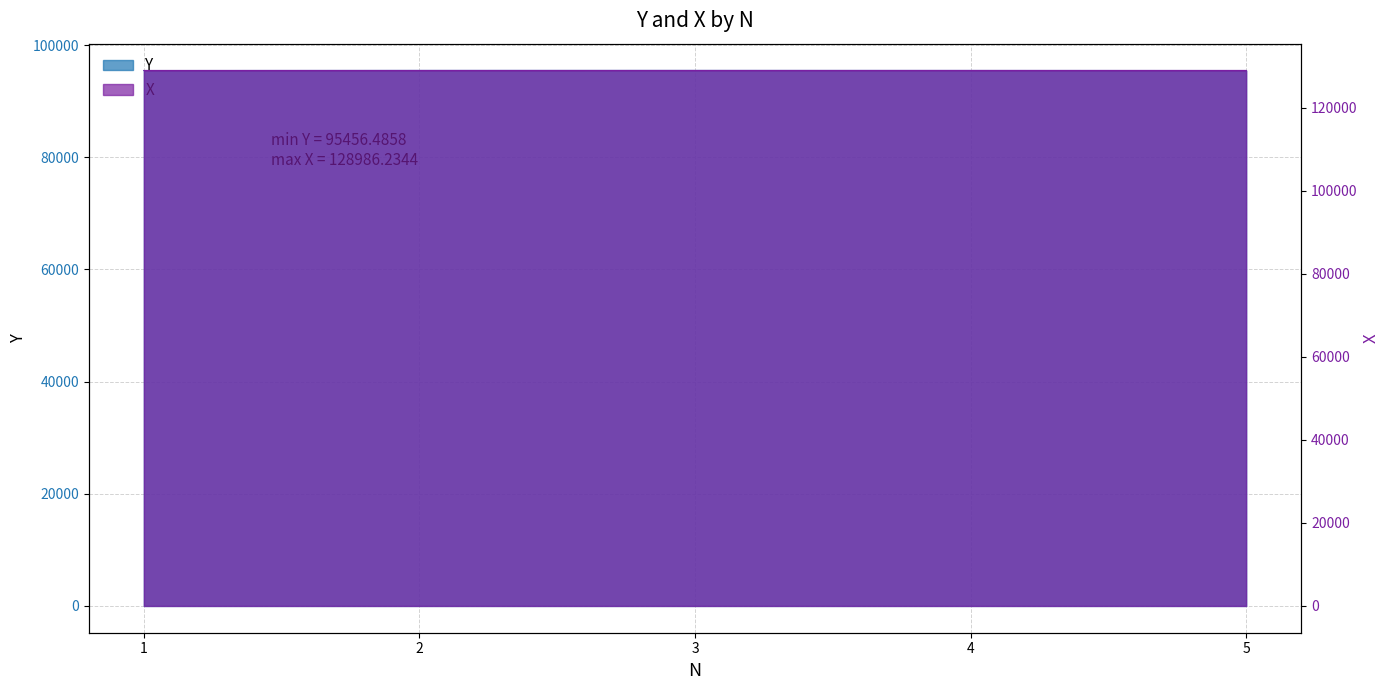

What is the average value of the X series?

128983.2